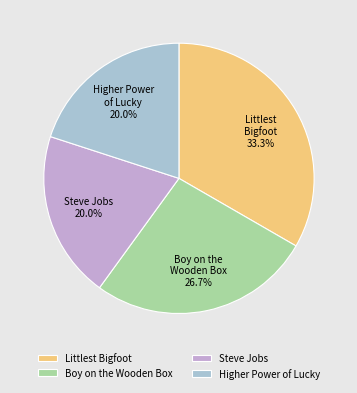

How many slices are in this pie chart?

4